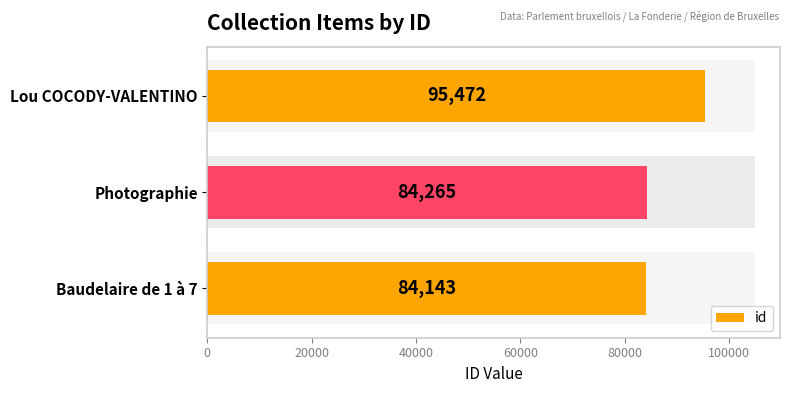

What is the value of the 1st bar from the left?

84143